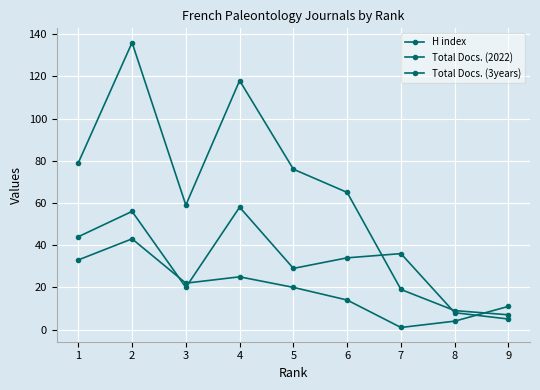

True or false: Total Docs. (2022) has a value of 11 at 9.

True